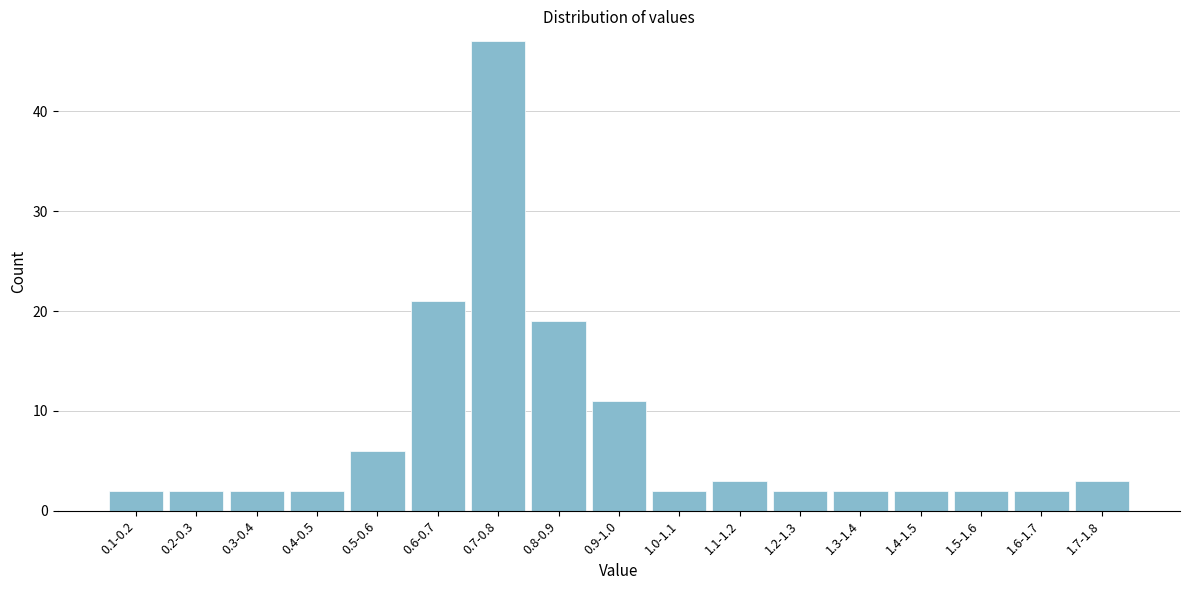

Reading left to right, transcribe all the data shown in this chart.

2	2	2	2	6	21	47	19	11	2	3	2	2	2	2	2	3